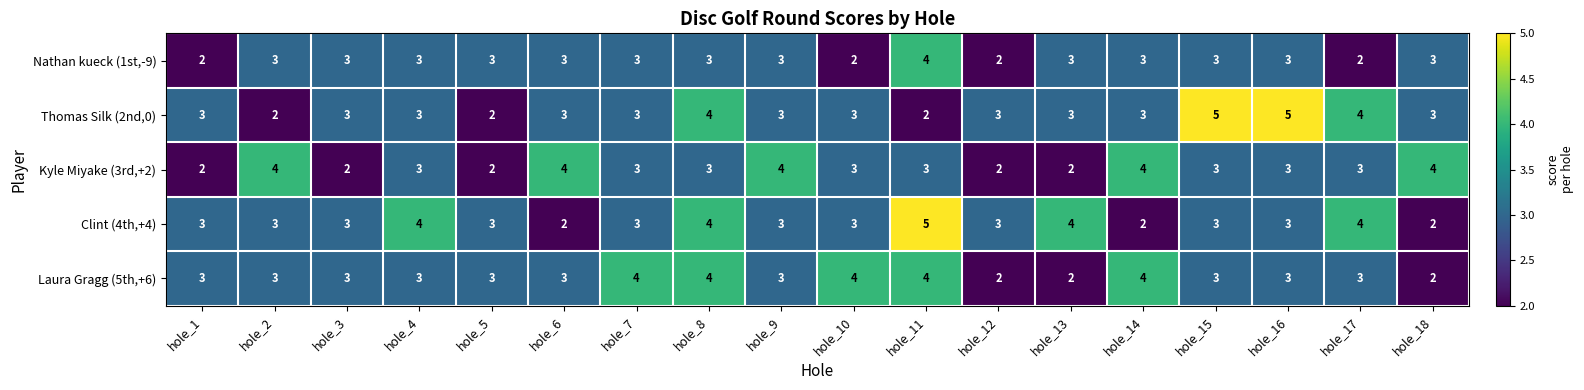

How many categories are shown in the chart?

18